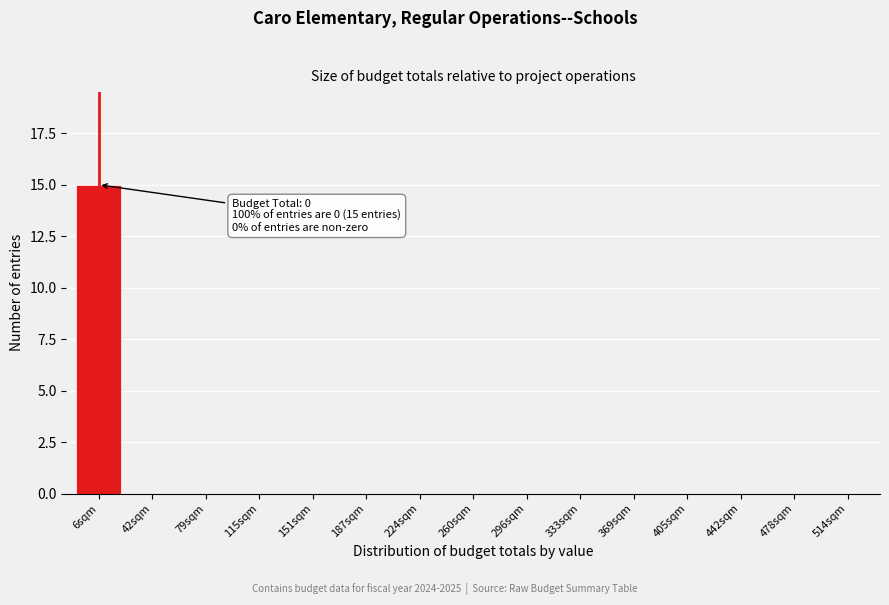

Reading right to left, list all the values displayed in this chart.

514sqm=0	478sqm=0	442sqm=0	405sqm=0	369sqm=0	333sqm=0	296sqm=0	260sqm=0	224sqm=0	187sqm=0	151sqm=0	115sqm=0	79sqm=0	42sqm=0	6sqm=15